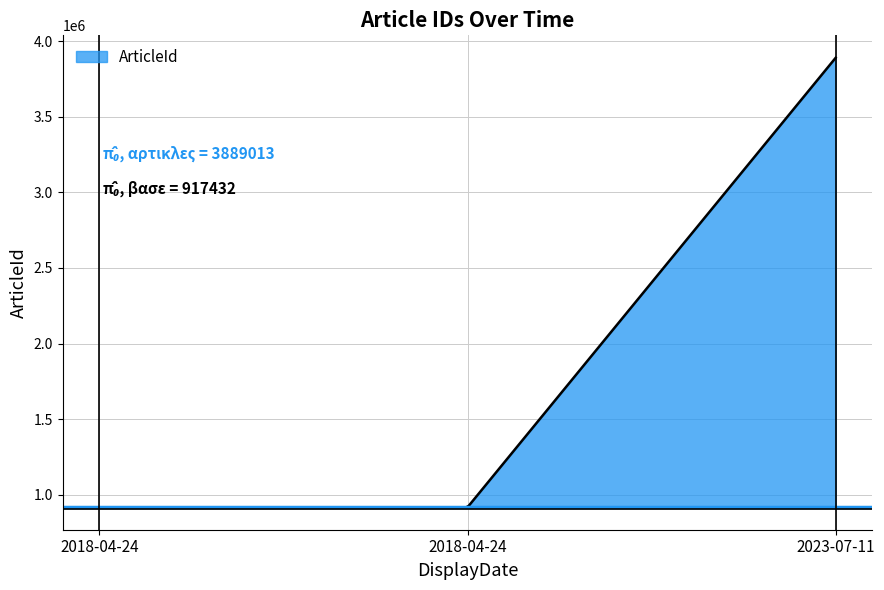

What is the greatest value displayed?

3889013.0